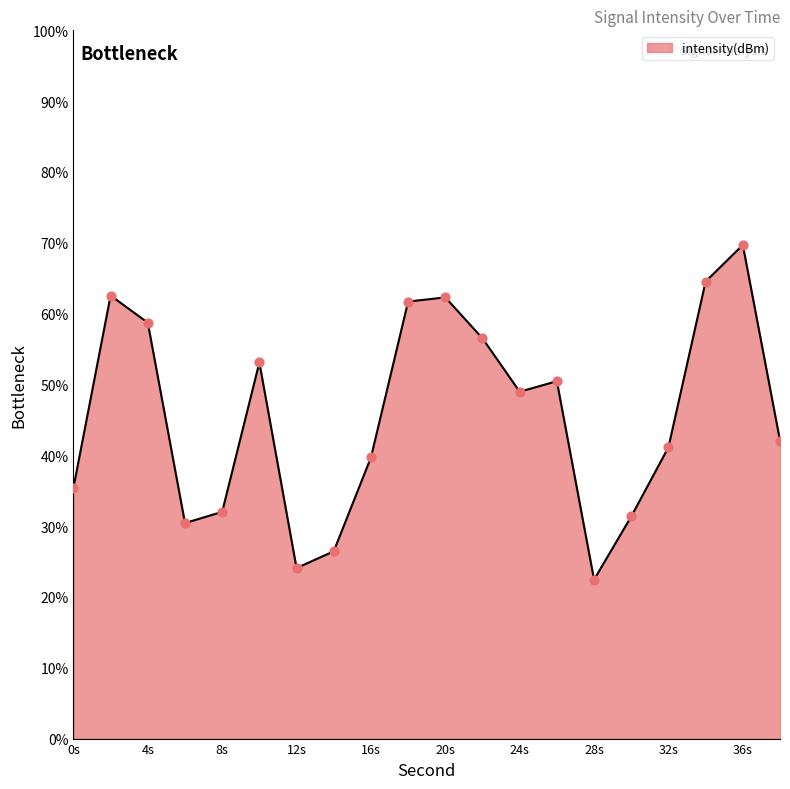

What is the maximum value shown in the chart?

69.7